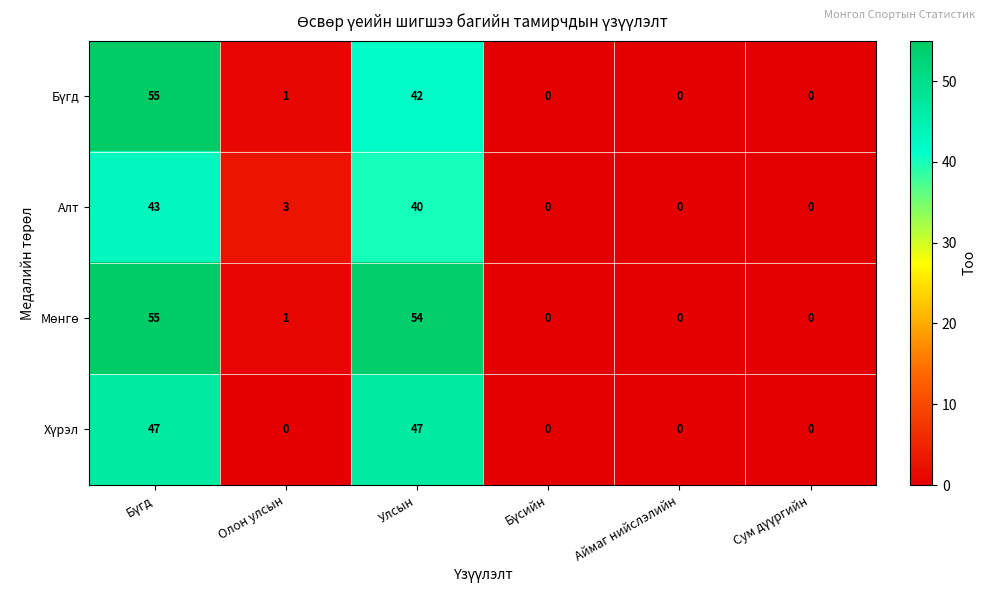

What is the total value across all series at Улсын?

183